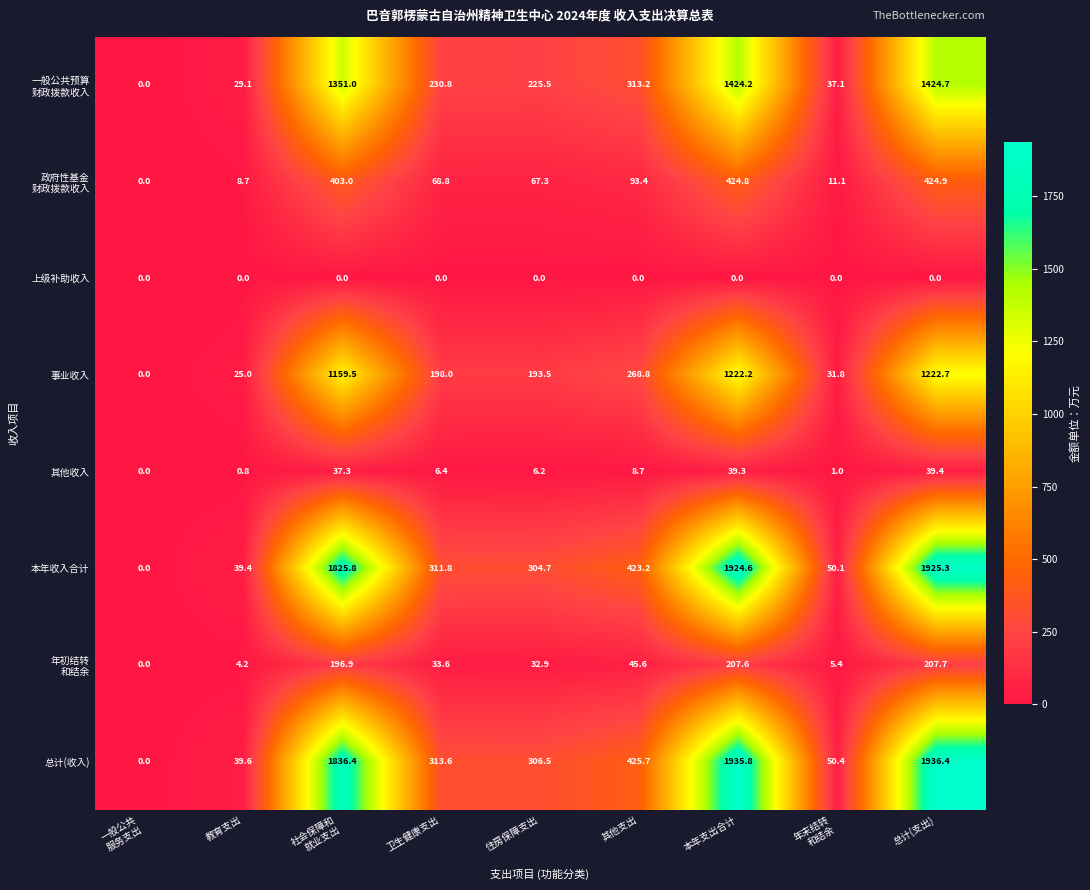

At which category is the sum across all series the highest?

总计(支出)